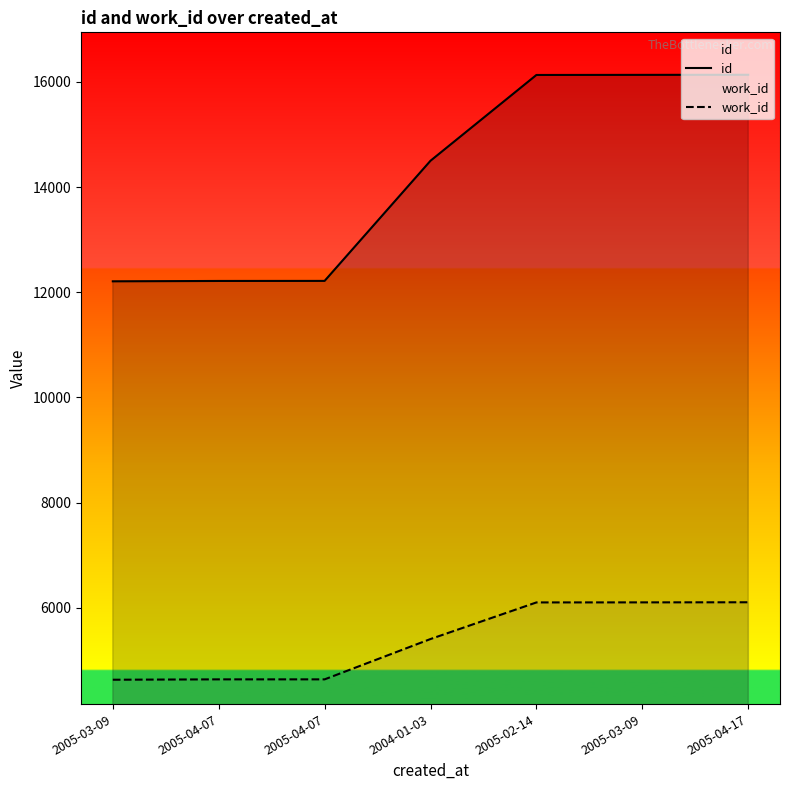

True or false: id and work_id cross at least once.

False